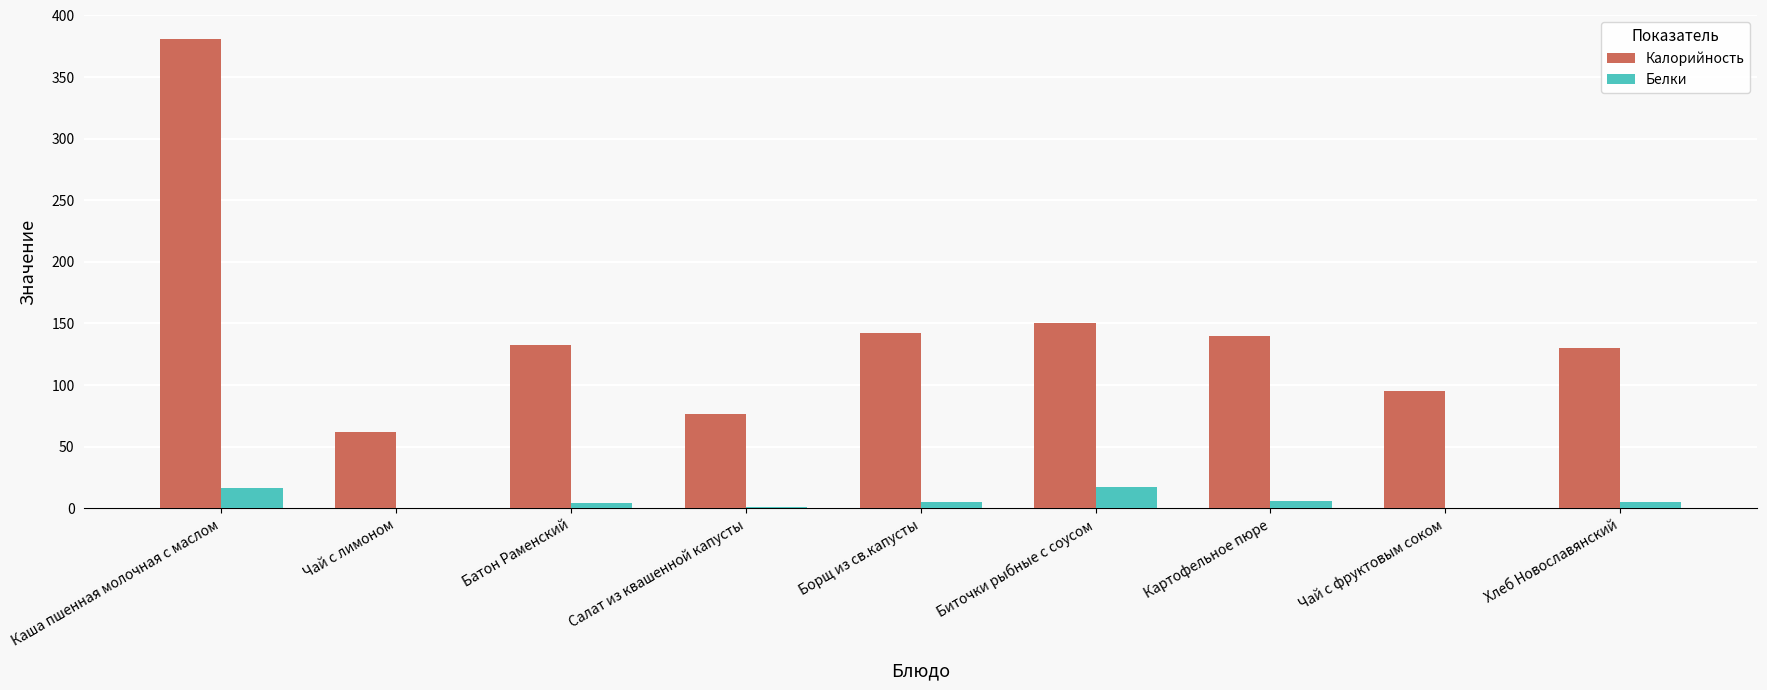

At which category is the sum across all series the highest?

Каша пшенная молочная с маслом